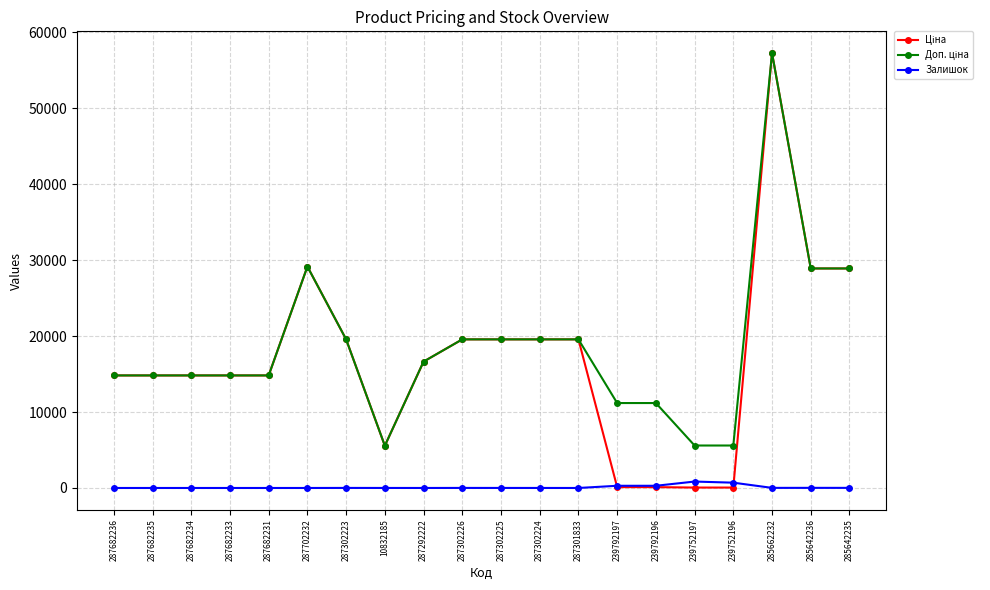

What is the label of the 4th point from the left?

287682233